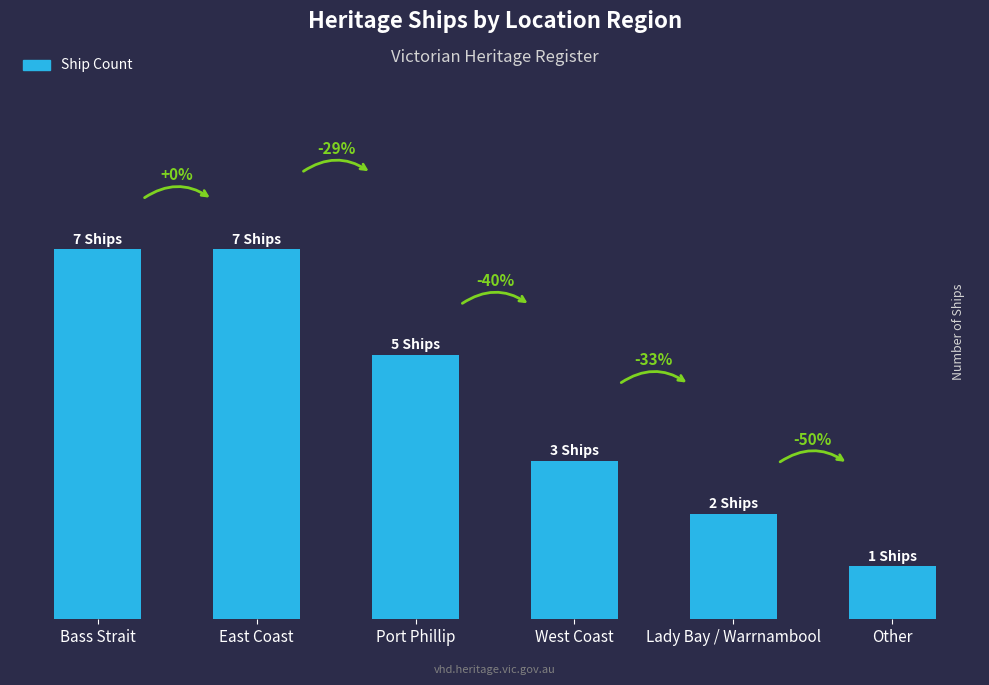

At which label is the value closest to 4?

Port Phillip